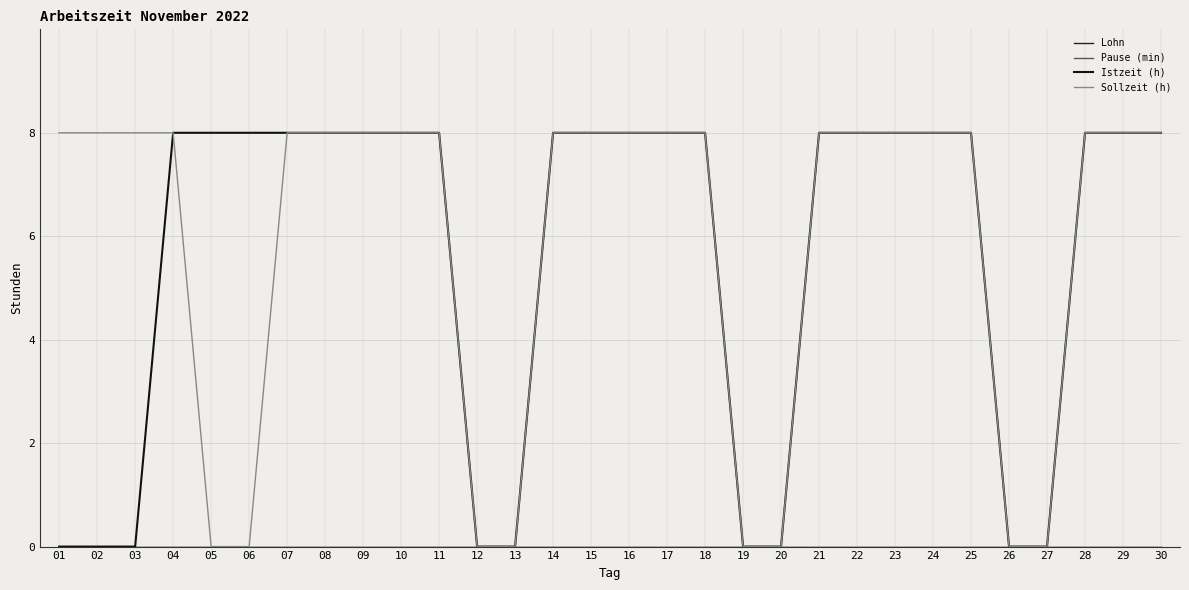

At which category does the chart reach its peak across all series?

04